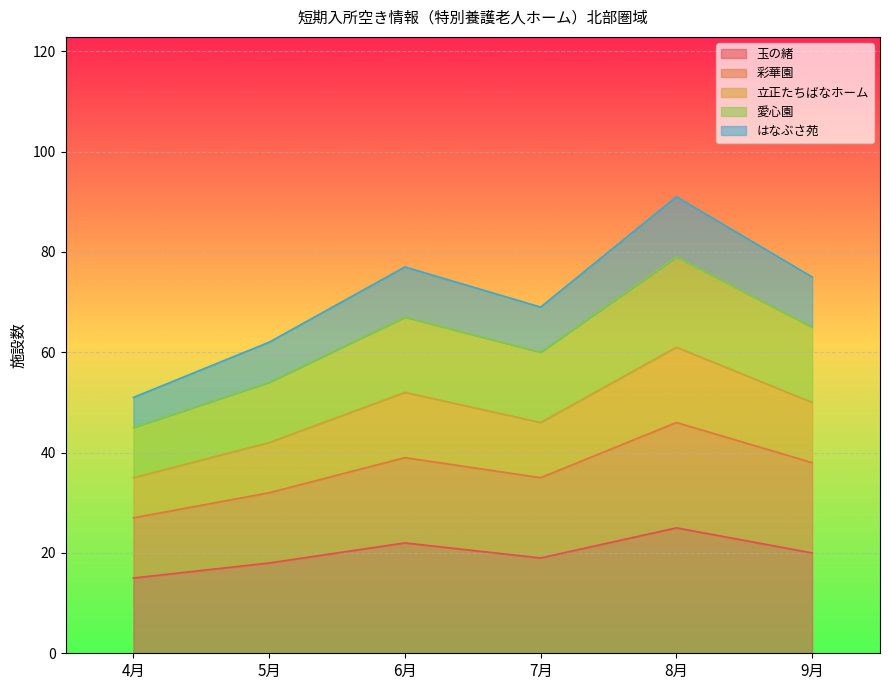

Which has a higher value, 7月 or 5月?

7月